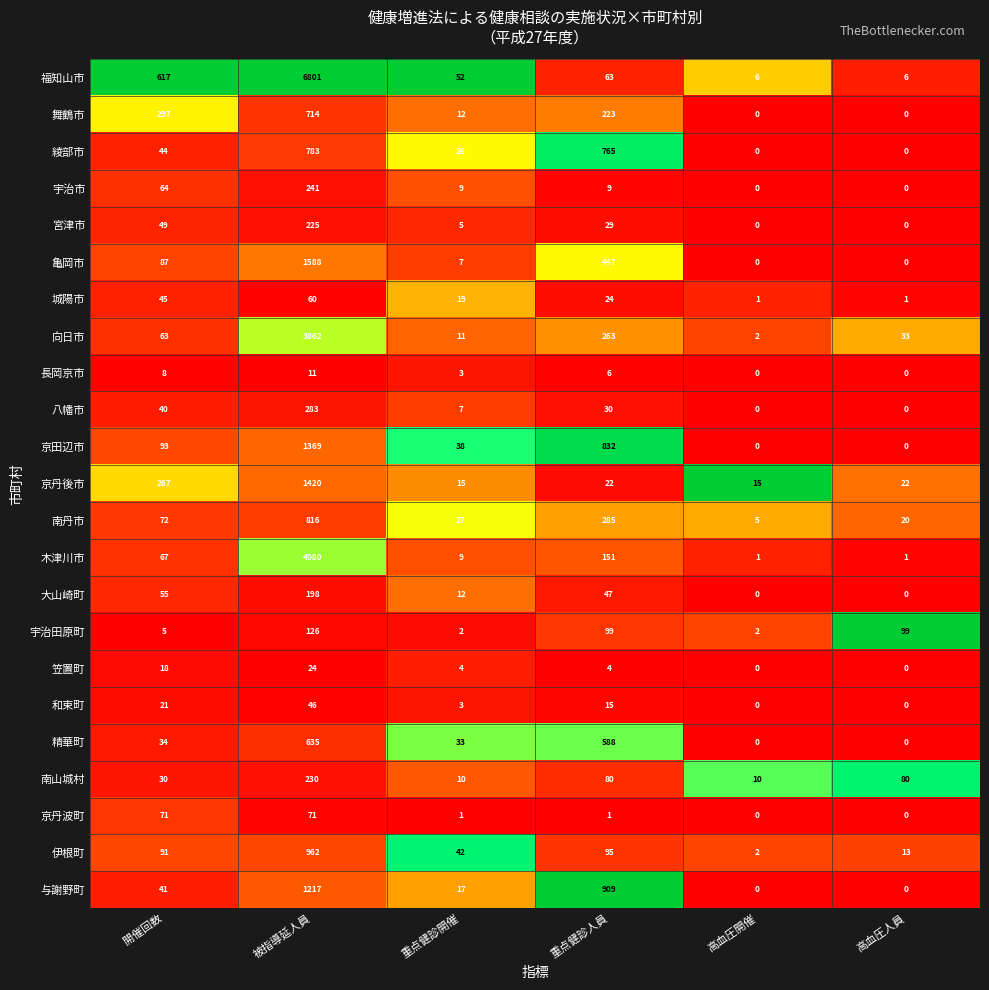

Which category has the highest value in the 伊根町 series?

被指導延人員